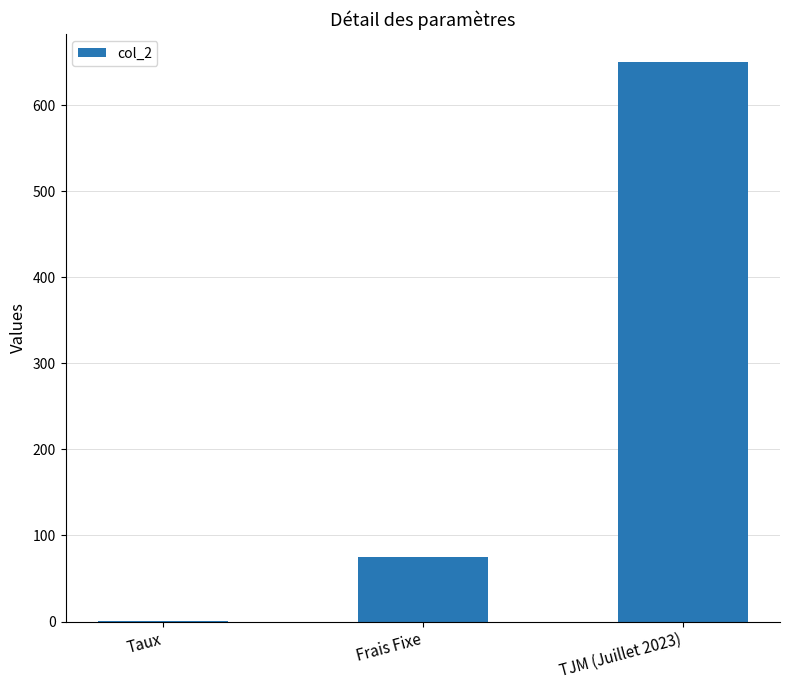

How many series are shown in this chart?

1